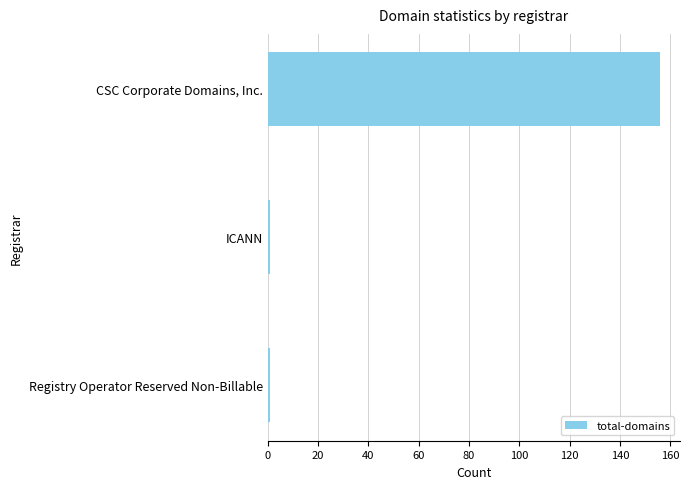

What is the maximum value shown in the chart?

156